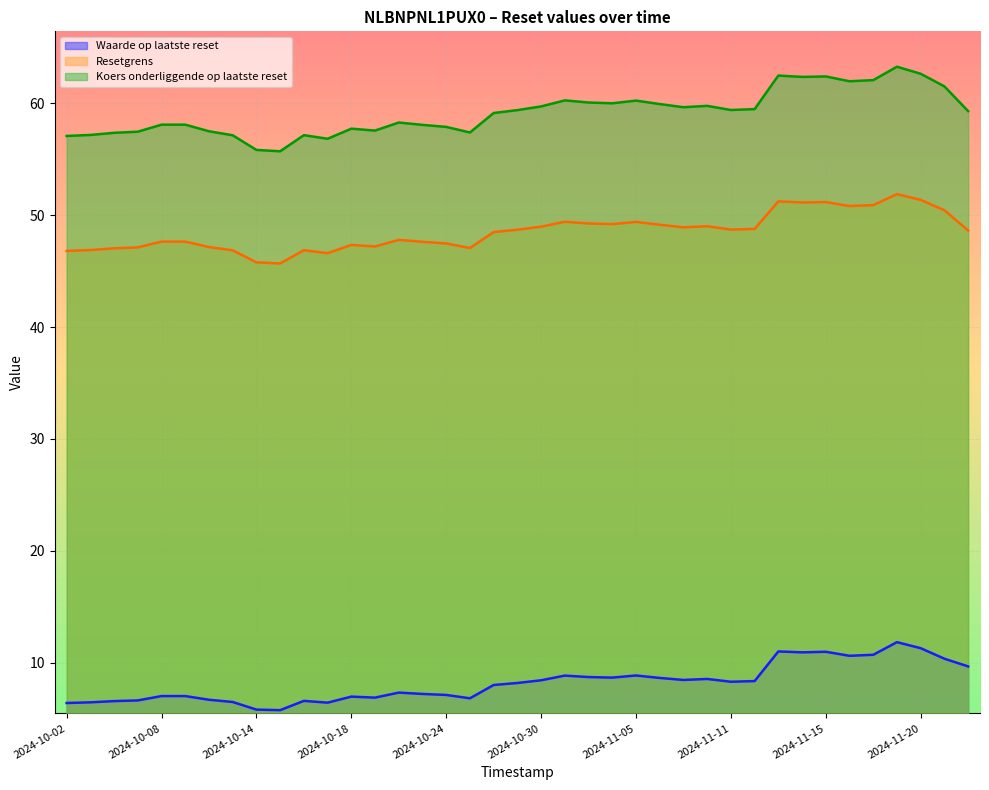

Where is the first local maximum for Koers onderliggende op laatste reset?

2024-10-16